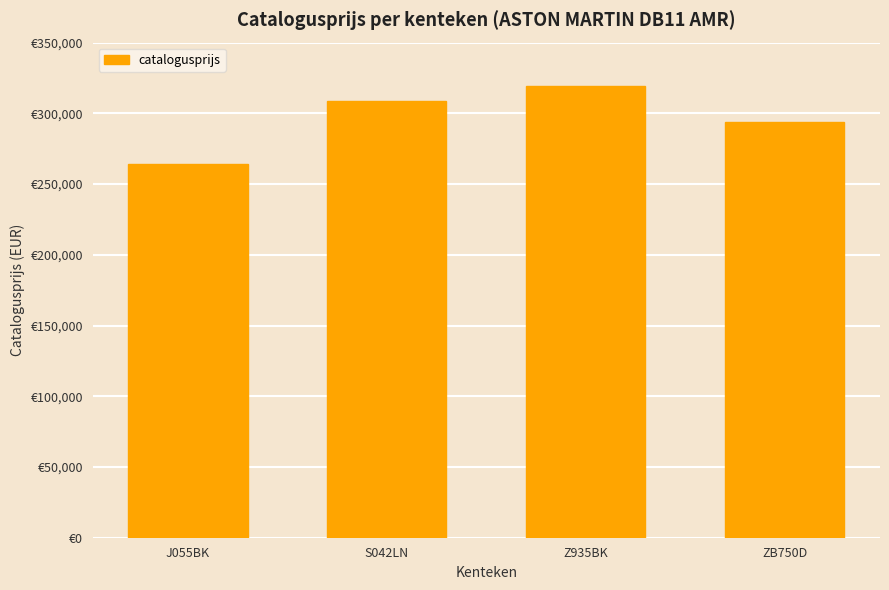

True or false: the data shows 84771 at ZB750D.

False